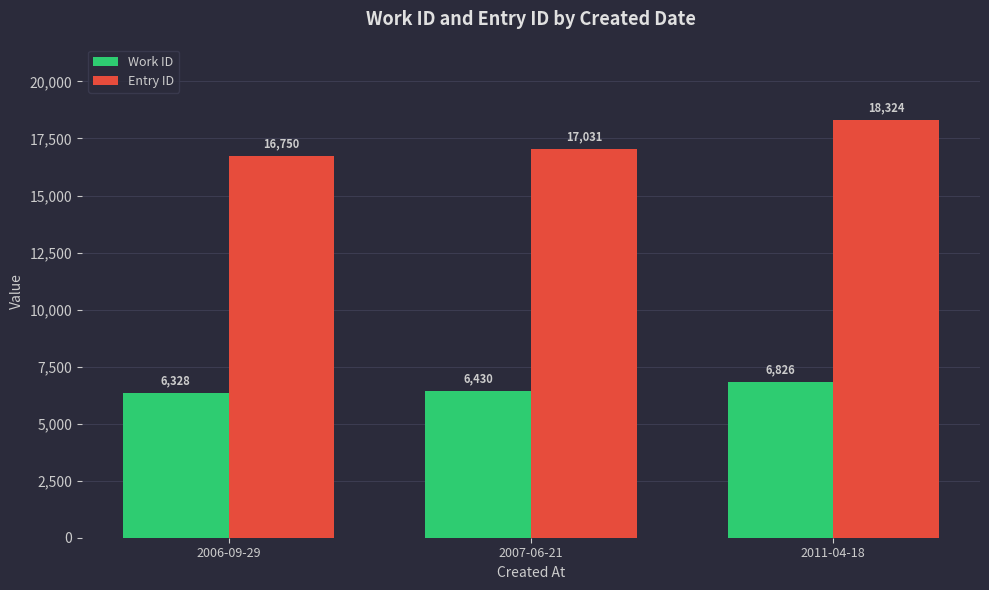

What value does the Entry ID series have at 2007-06-21?

17031